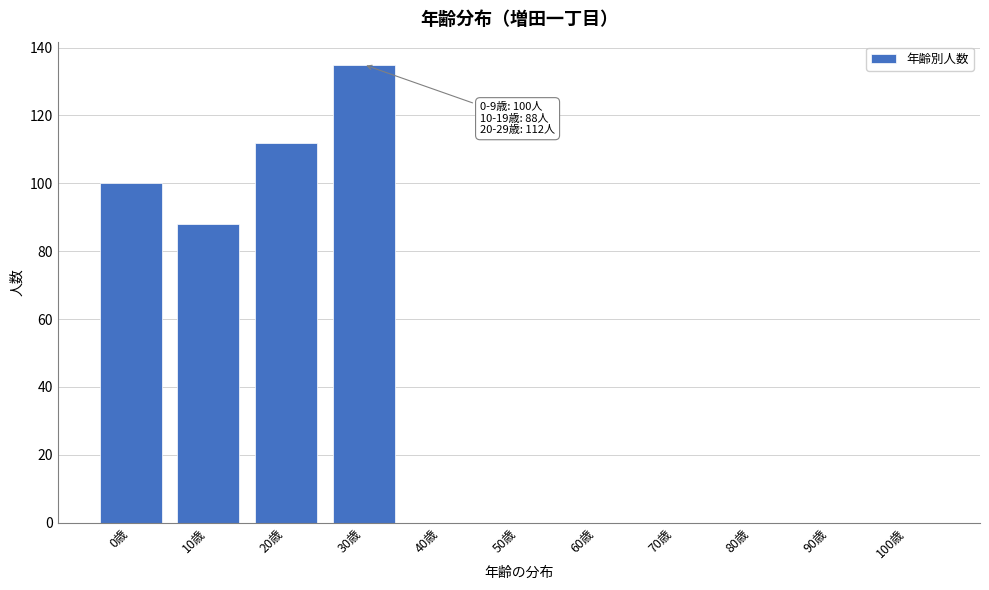

Reading left to right, list all the values displayed in this chart.

0歳=100	10歳=88	20歳=112	30歳=135	40歳=0	50歳=0	60歳=0	70歳=0	80歳=0	90歳=0	100歳=0